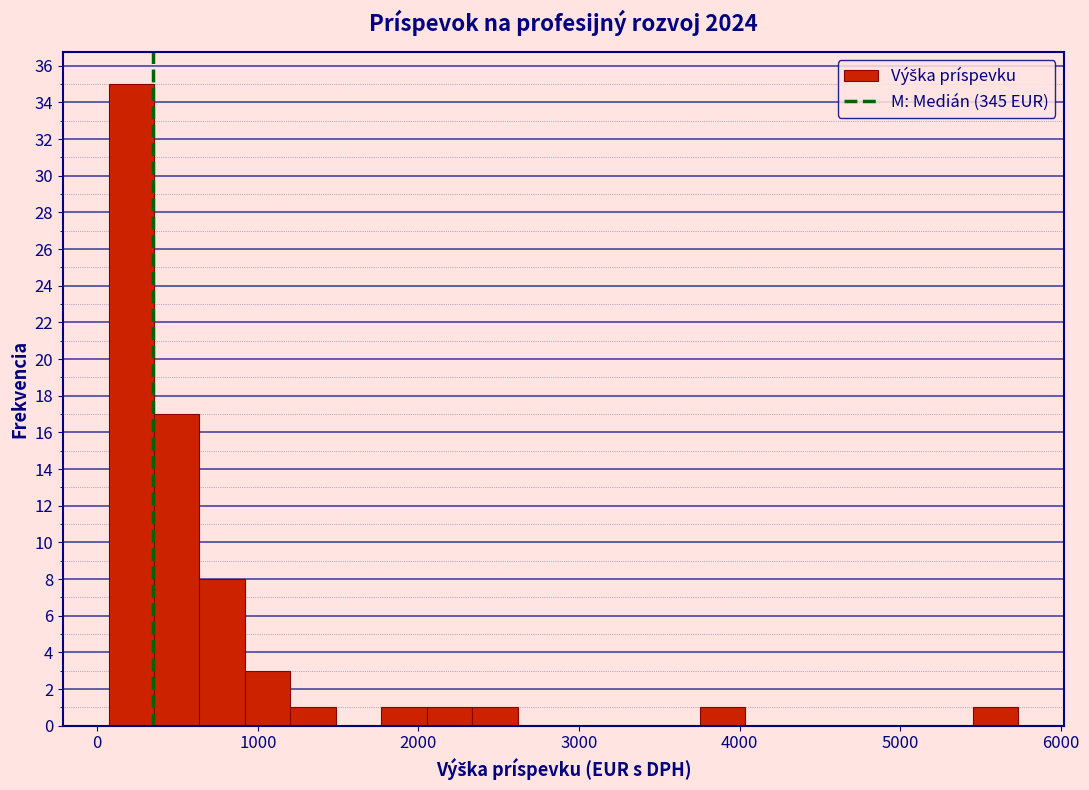

Read against the x-axis, roughly where is the centre of the tallest bar?

200